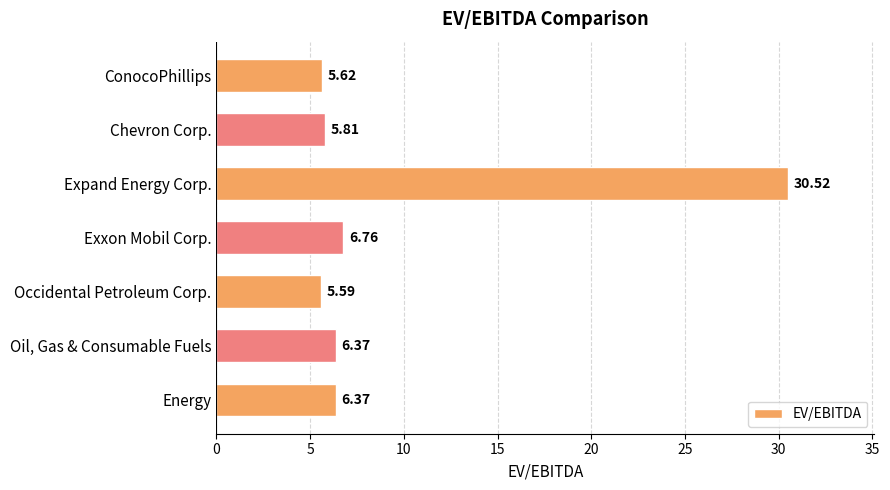

What is the difference between the maximum and minimum values?

24.9